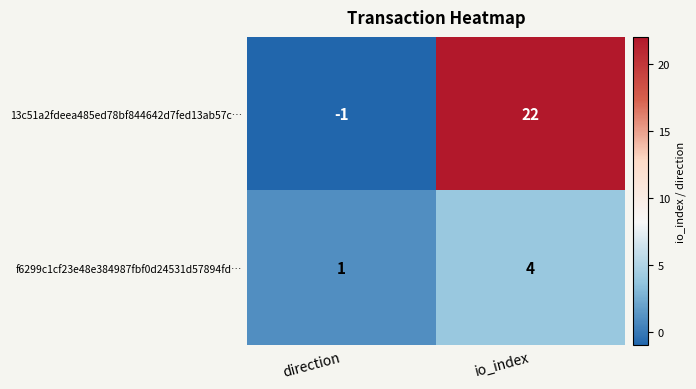

What is the sum of the 13c51a2fdeea485ed78bf844642d7fed13ab57c… values at io_index and direction?

21